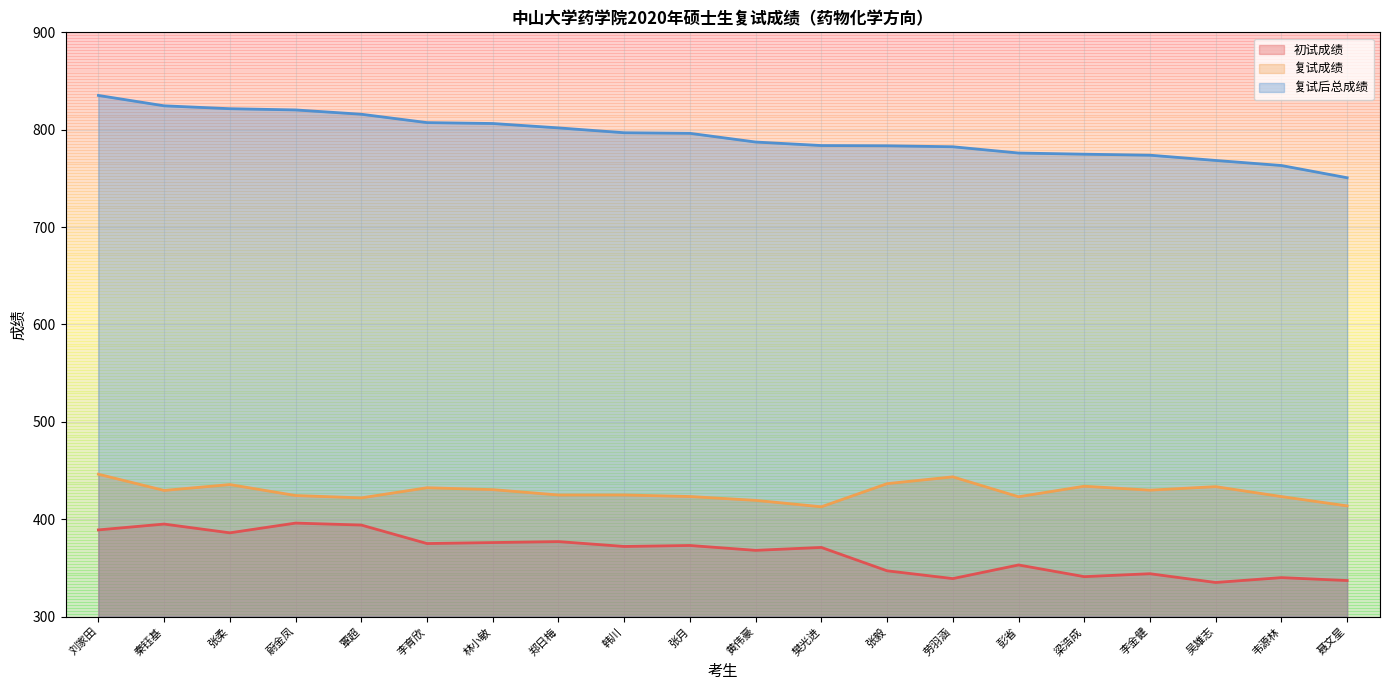

At which category does the chart reach its peak across all series?

刘家田